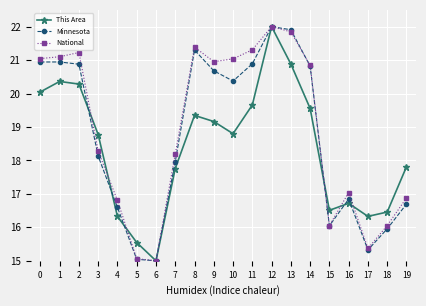

What is the spread (max minus min) of values at 14?

1.3